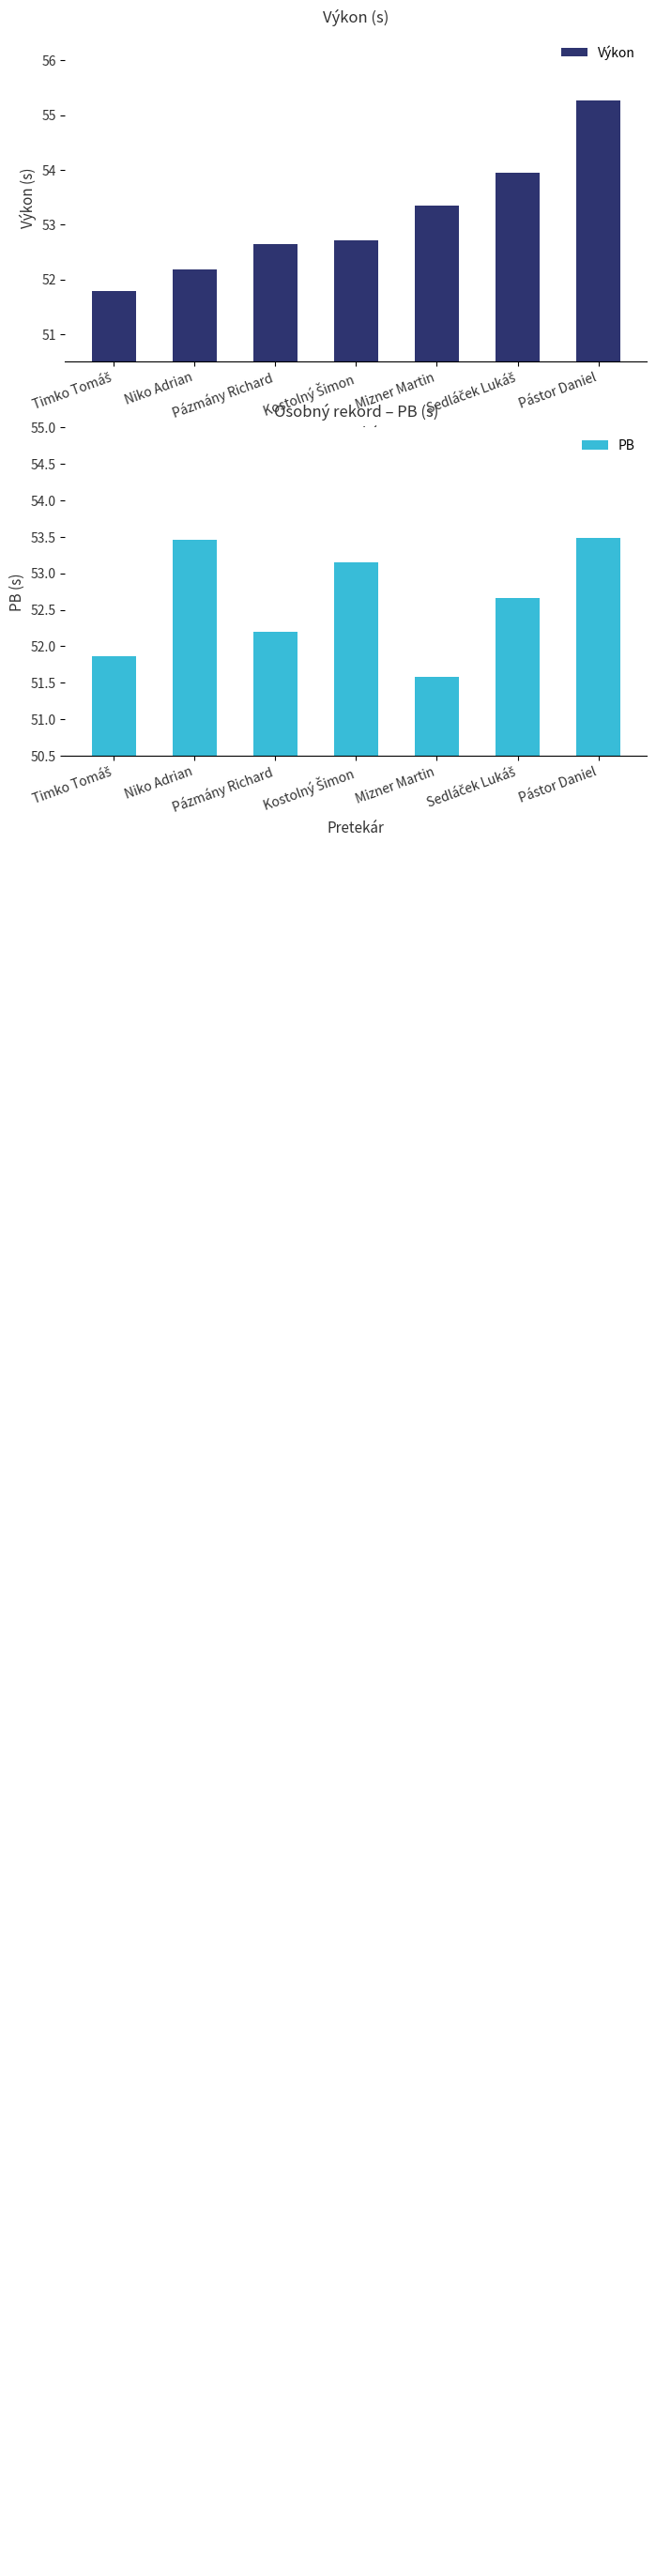

Which has a higher value, Sedláček Lukáš or Pástor Daniel?

Pástor Daniel